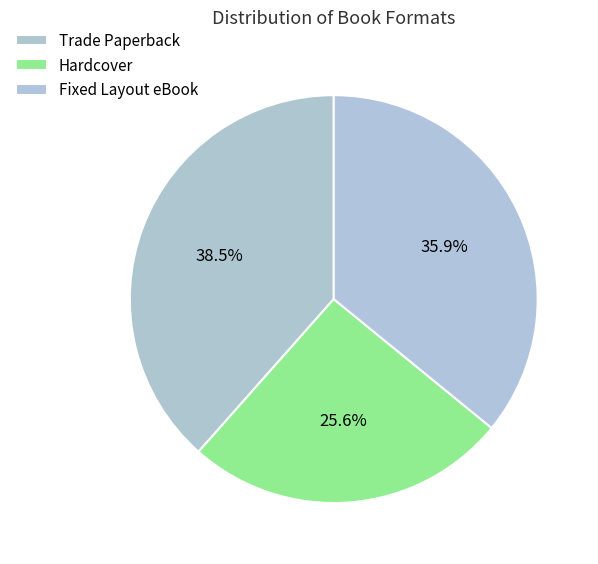

Is it true that Fixed Layout eBook is 36% of the pie?

True